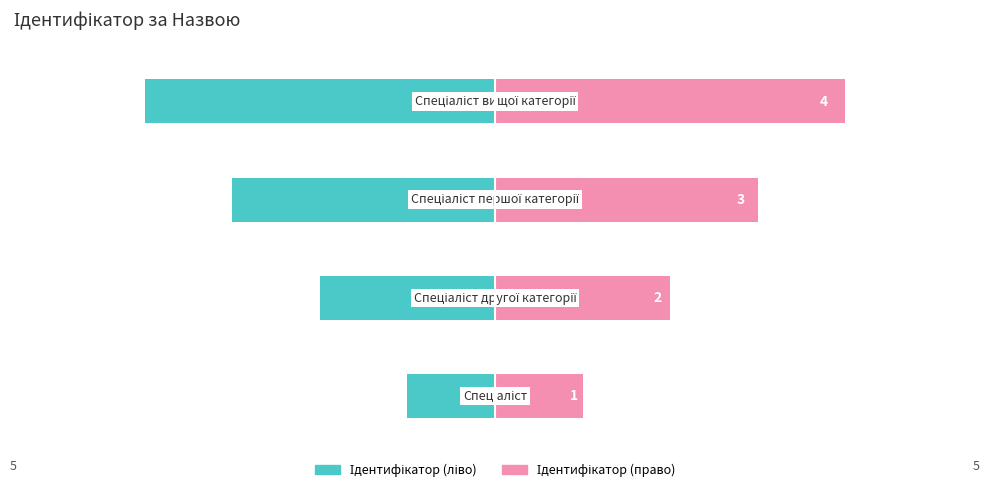

What is the label of the 4th bar from the right?

5